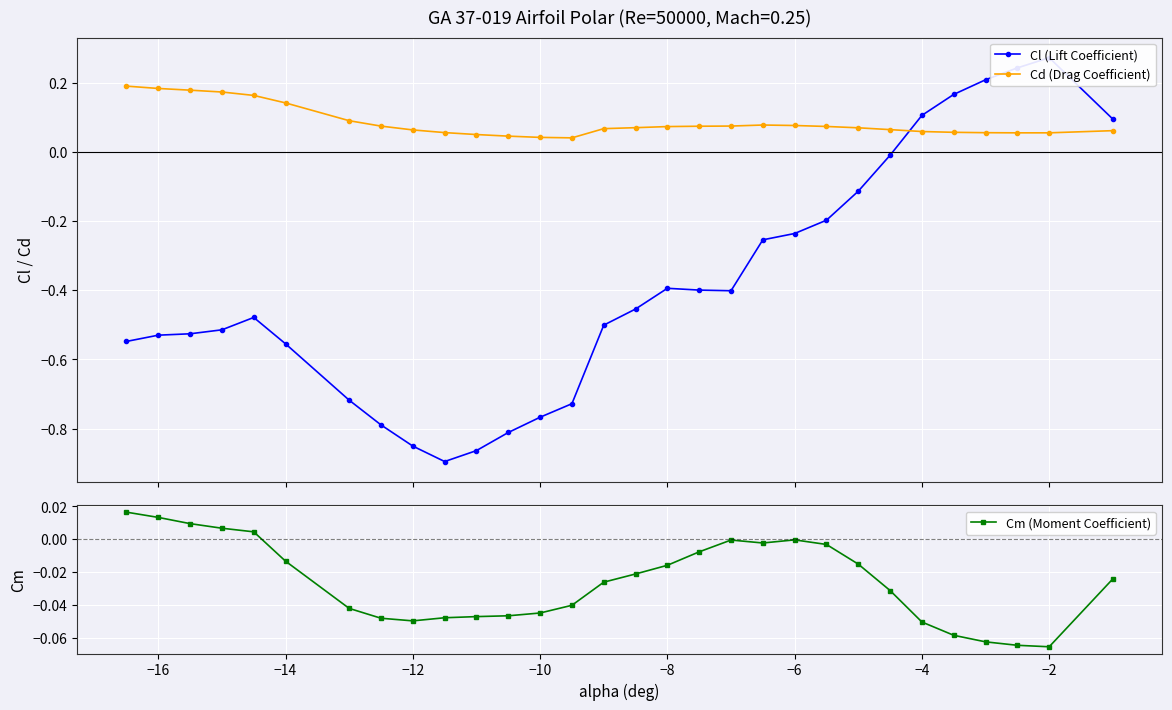

True or false: Cm (Moment Coefficient) has a value of -0.0 at −2.

False